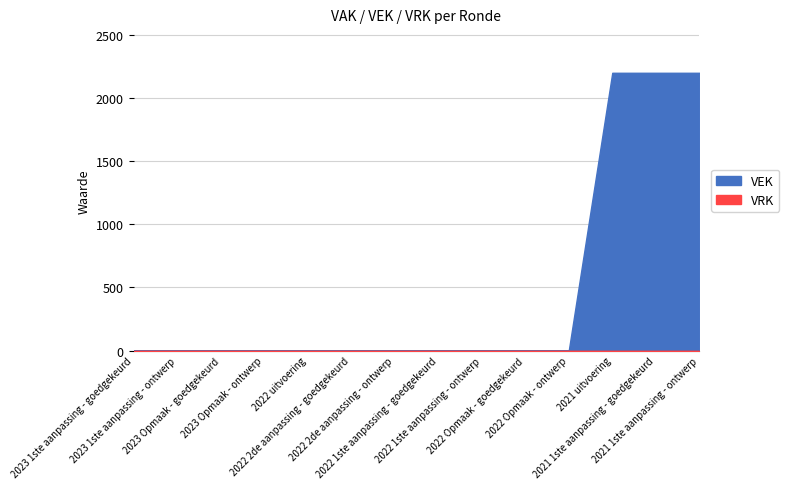

Reading left to right, list all the values displayed in this chart.

VAK: 0	0	0	0	0	0	0	0	0	0	0	2200	2200	2200
VEK: 0	0	0	0	0	0	0	0	0	0	0	2200	2200	2200
VRK: 0	0	0	0	0	0	0	0	0	0	0	0	0	0